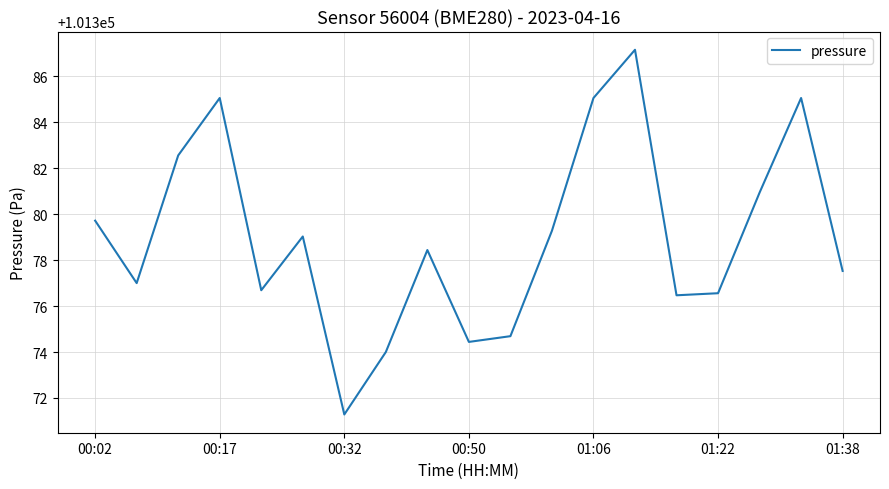

What is the smallest value displayed?

101371.3